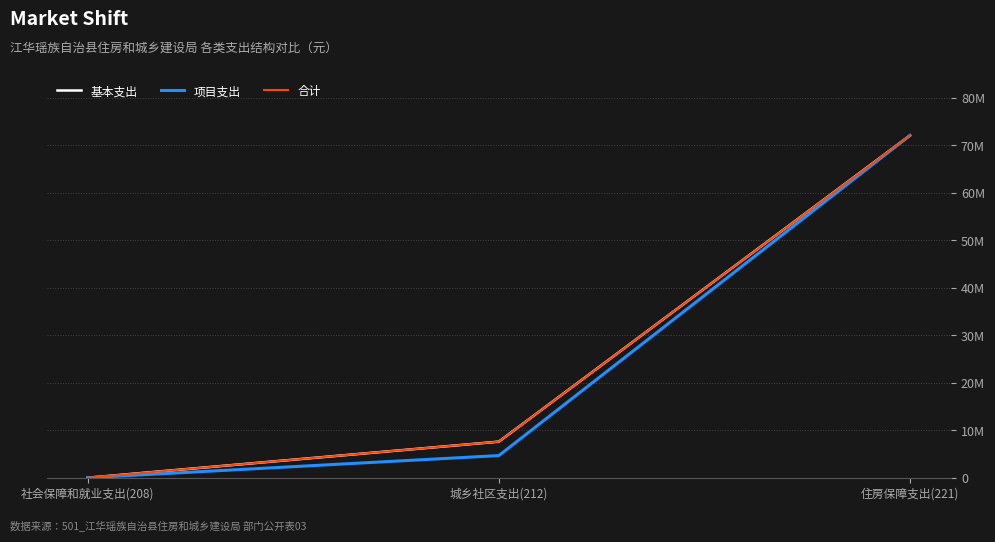

What is the sum of the 基本支出 values at 社会保障和就业支出(208) and 住房保障支出(221)?

72076300.0